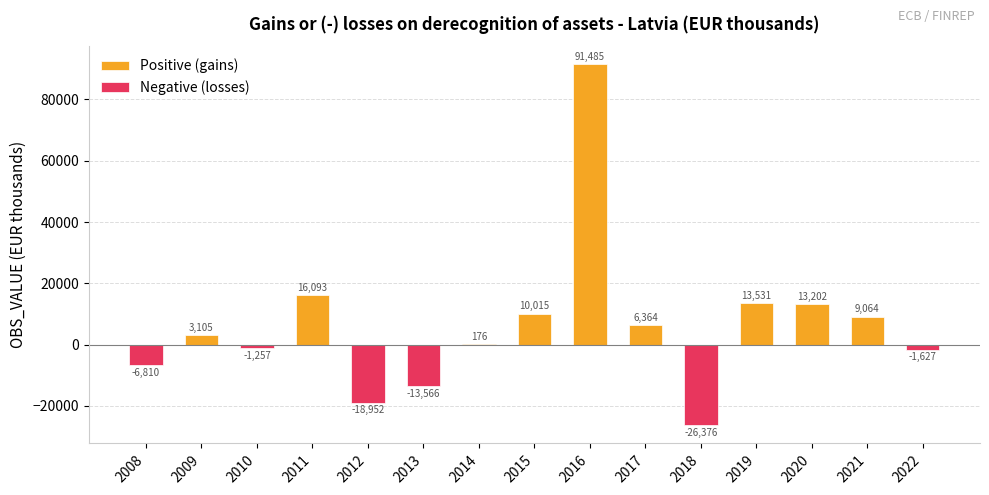

Rank the categories by value from highest to lowest.

2016, 2011, 2019, 2020, 2015, 2021, 2017, 2009, 2014, 2010, 2022, 2008, 2013, 2012, 2018